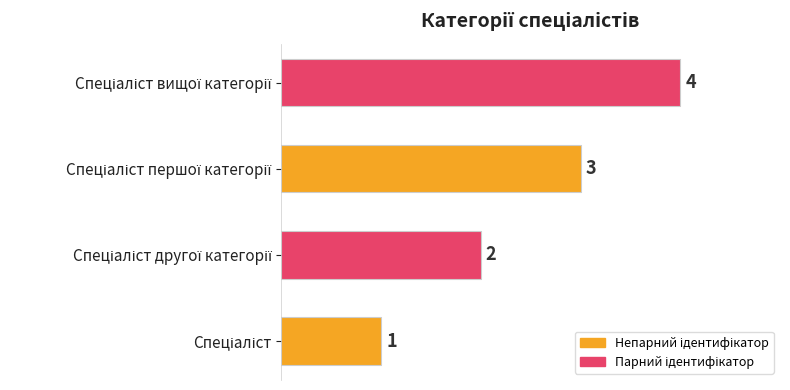

How many values are below 3?

2